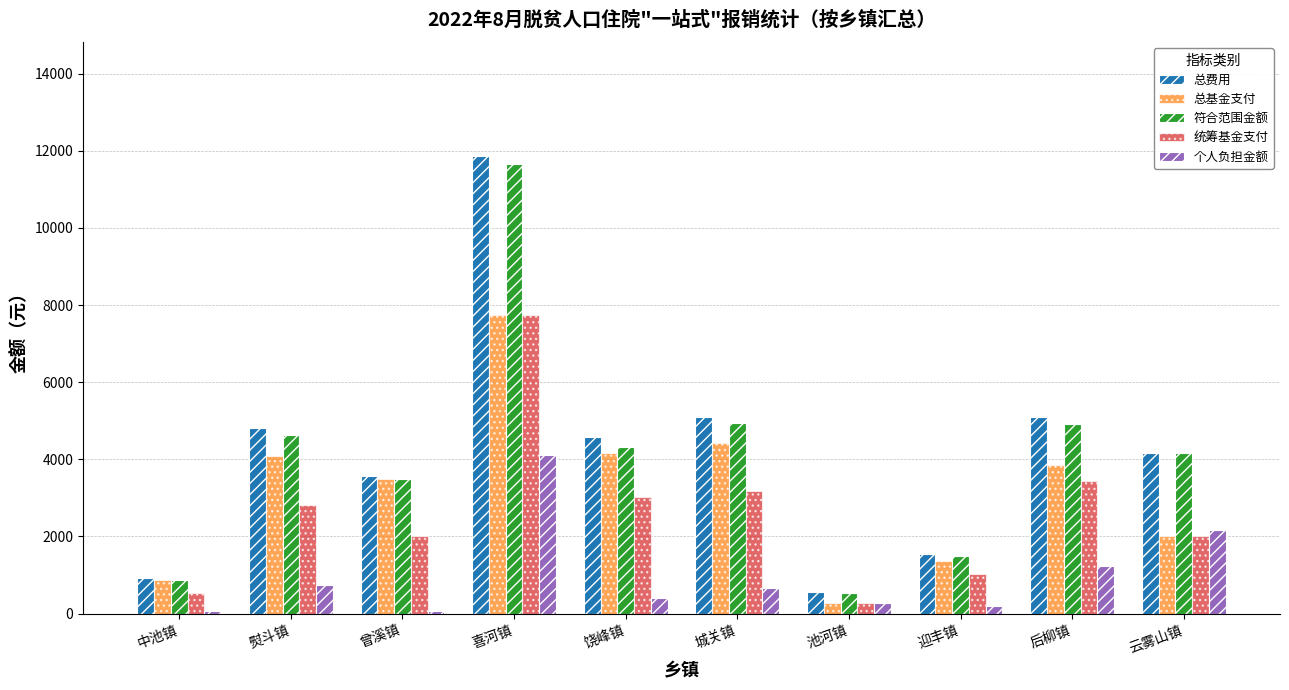

What is the value of the 总费用 bar at the 2nd from the left?

4813.7